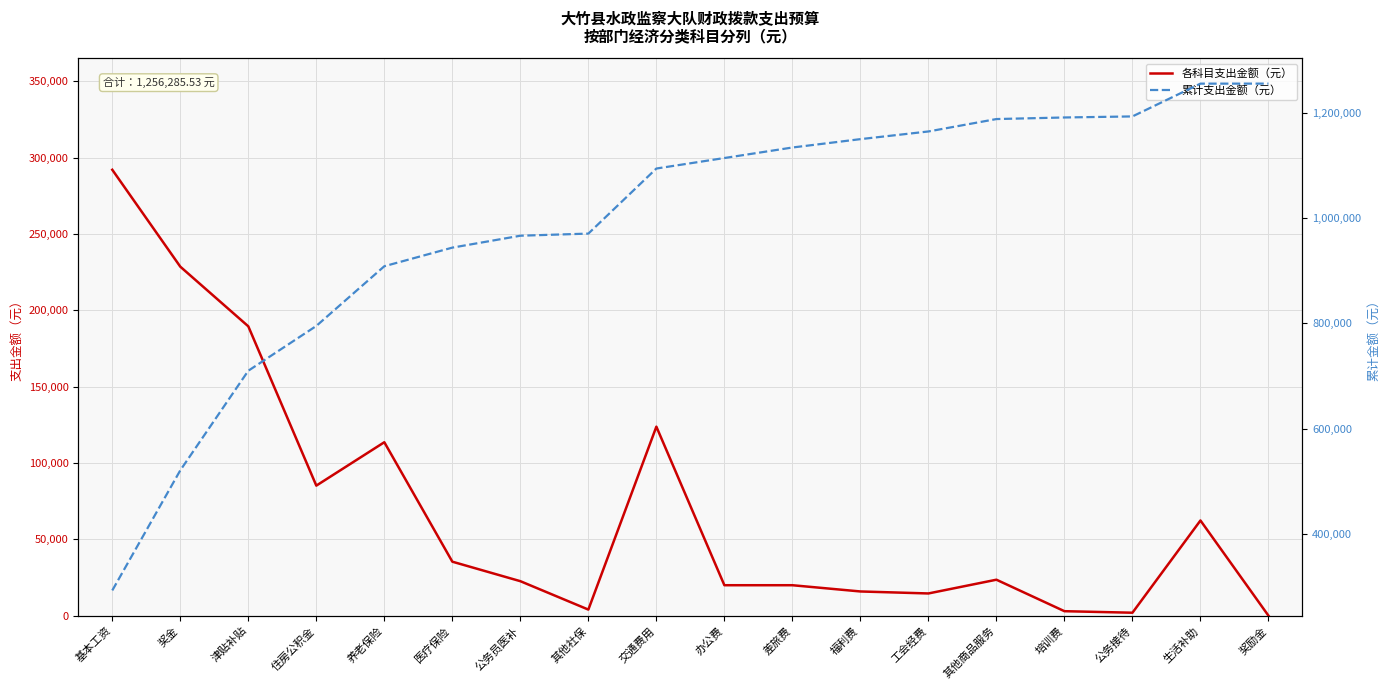

What is the total value across all series at 奖励金?

1256345.5